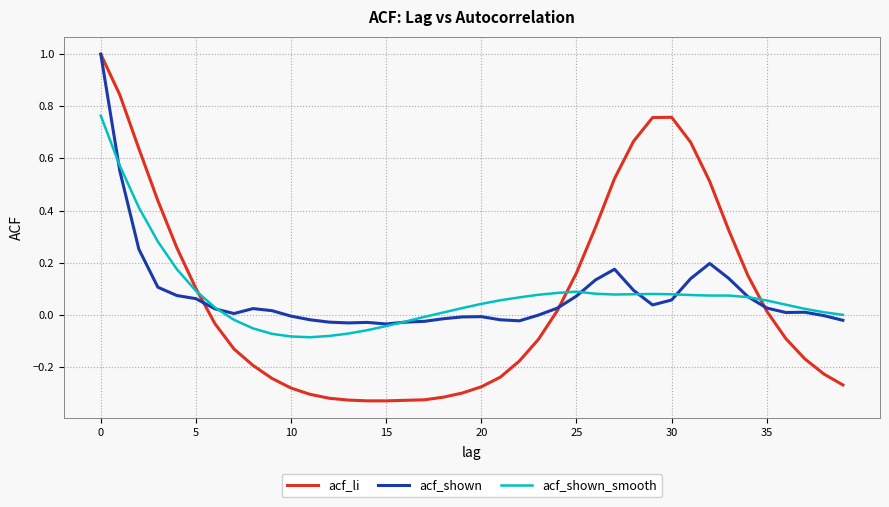

What is the greatest value displayed?

1.0